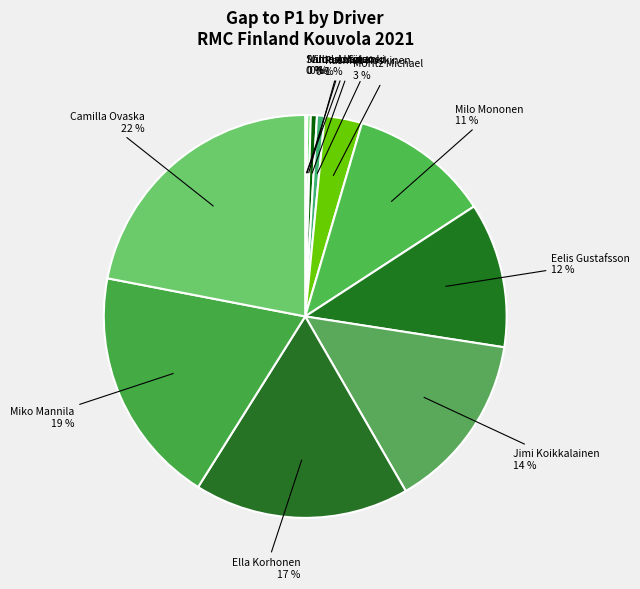

Rank the categories by value from highest to lowest.

Camilla Ovaska, Miko Mannila, Ella Korhonen, Jimi Koikkalainen, Eelis Gustafsson, Milo Mononen, Moritz Michael, Rasmus Koskinen, Juuso Saranki, Vilho Aatola, Miro Leskinen, Santeri Laitonen